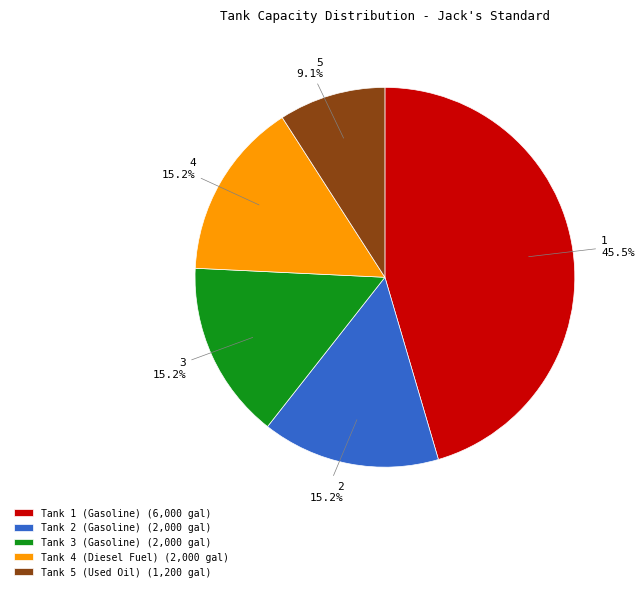

Is Tank 2 (Gasoline) the majority of the pie?

No